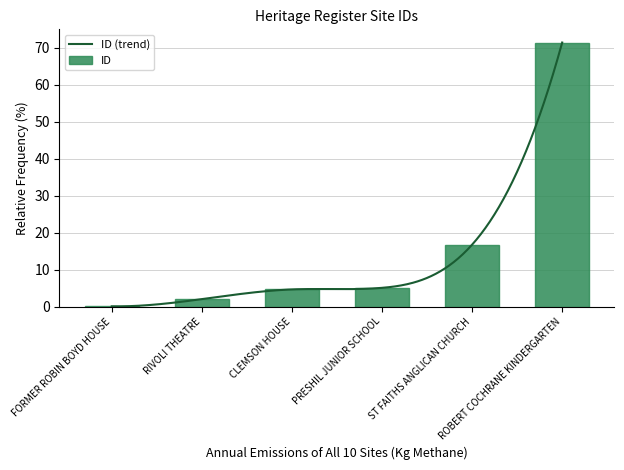

What is the difference between the maximum and minimum values?

71.4